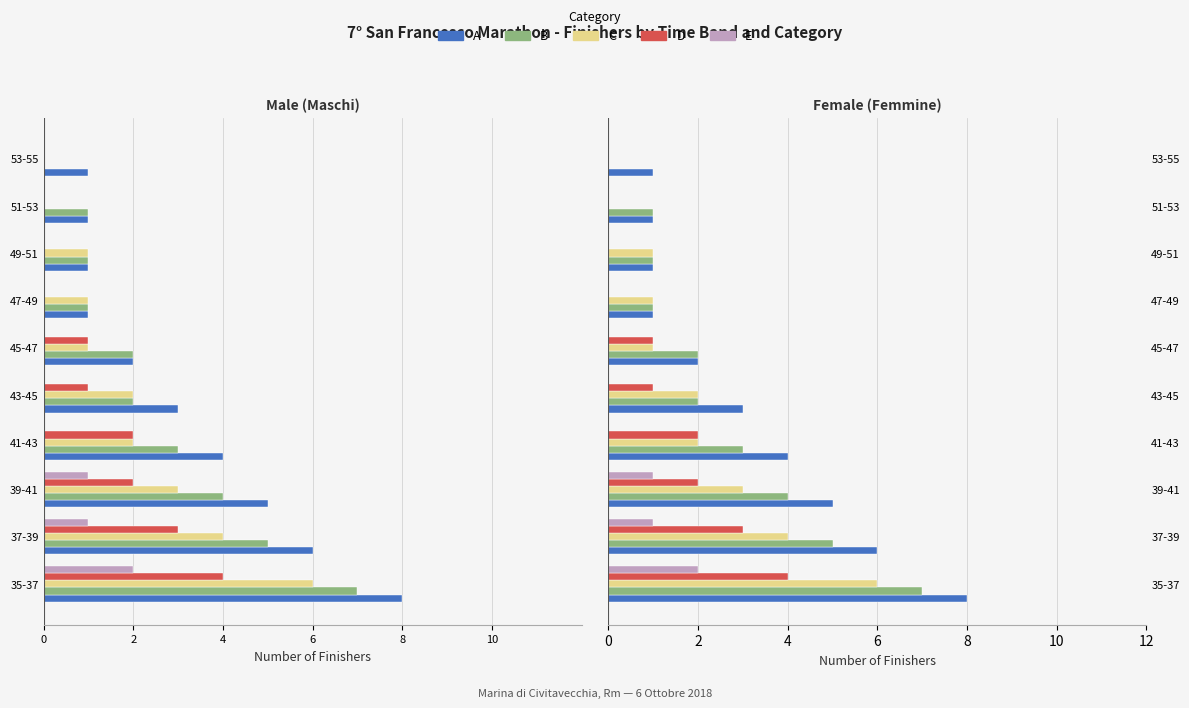

List the series in order of their overall mean, lowest first.

E, D, C, B, A